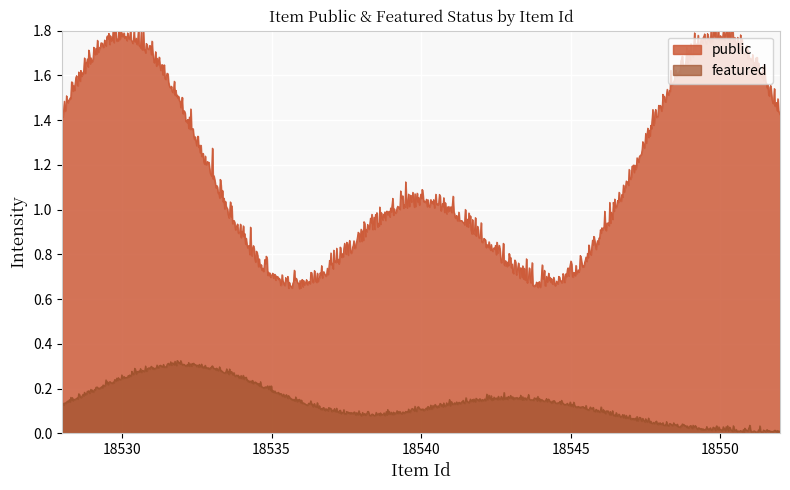

How many series are shown in this chart?

2